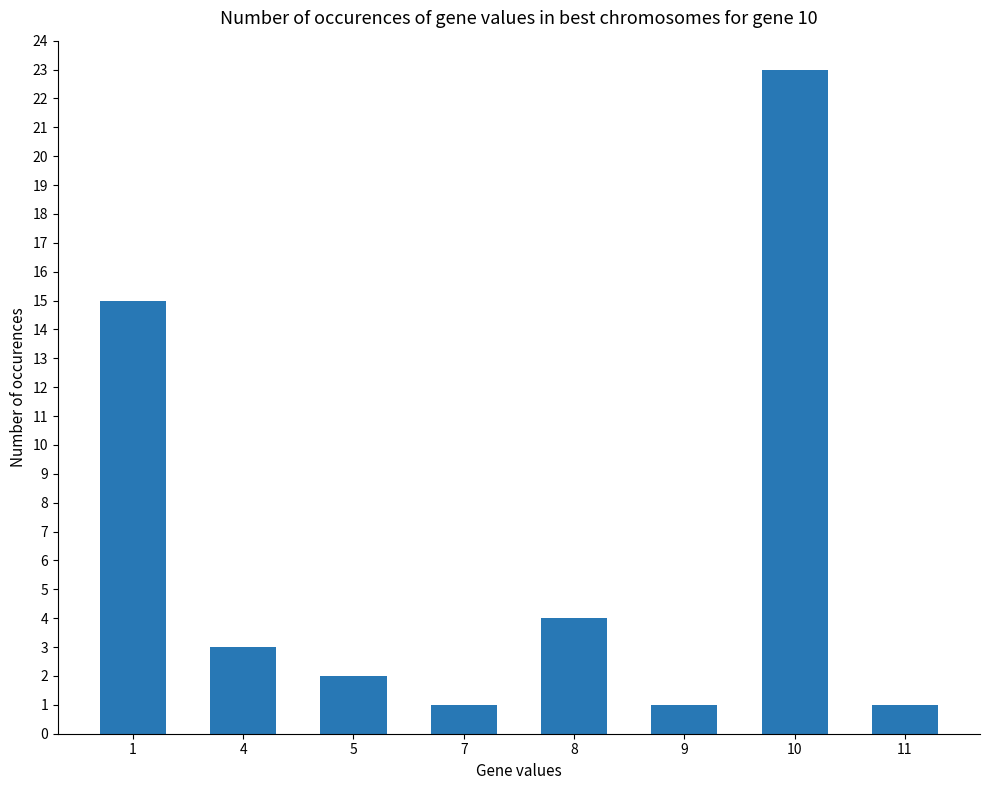

How many bars are there in total?

8